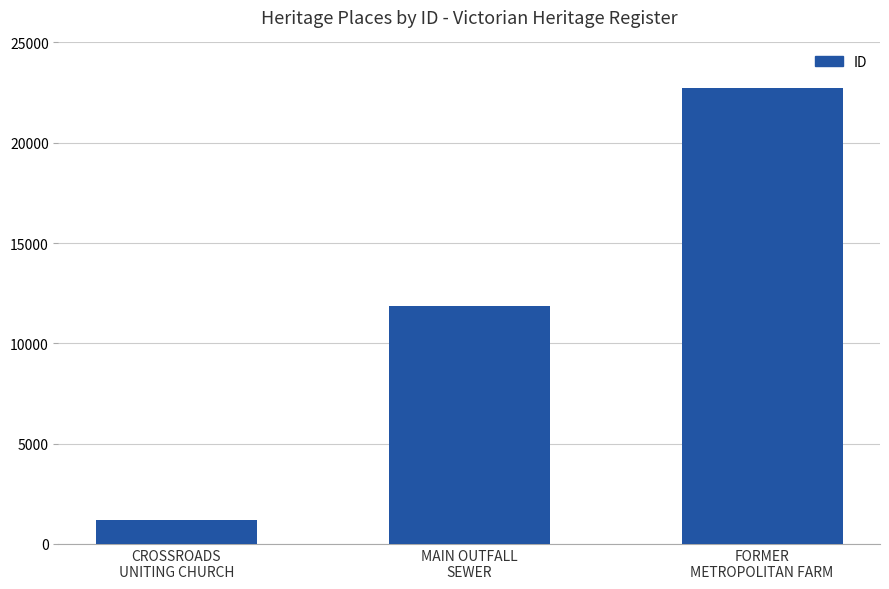

Rank the categories by value from highest to lowest.

FORMER
METROPOLITAN FARM, MAIN OUTFALL
SEWER, CROSSROADS
UNITING CHURCH